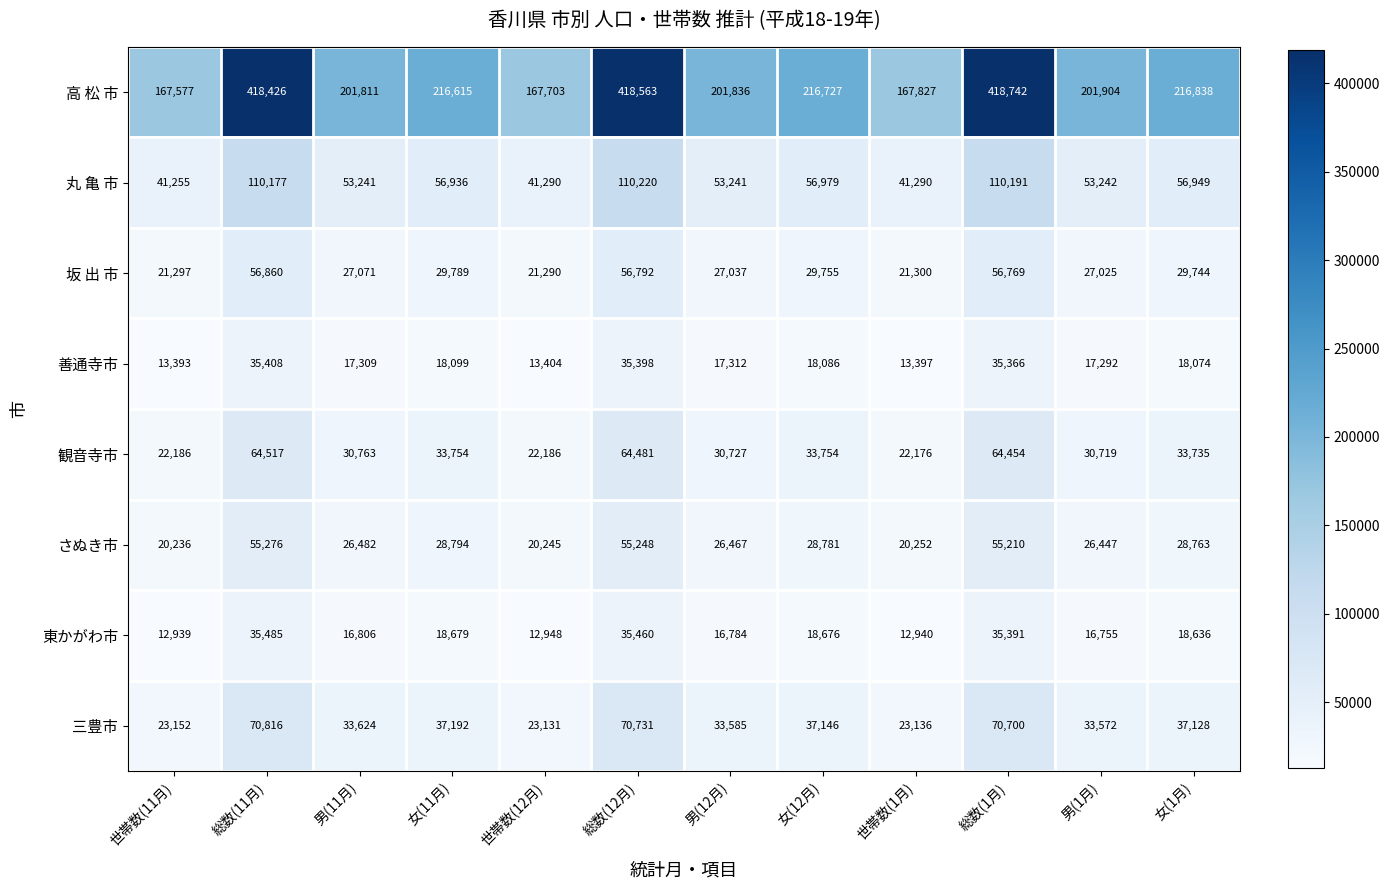

What is the sum of the 善通寺市 values at 男(11月) and 女(1月)?

35383